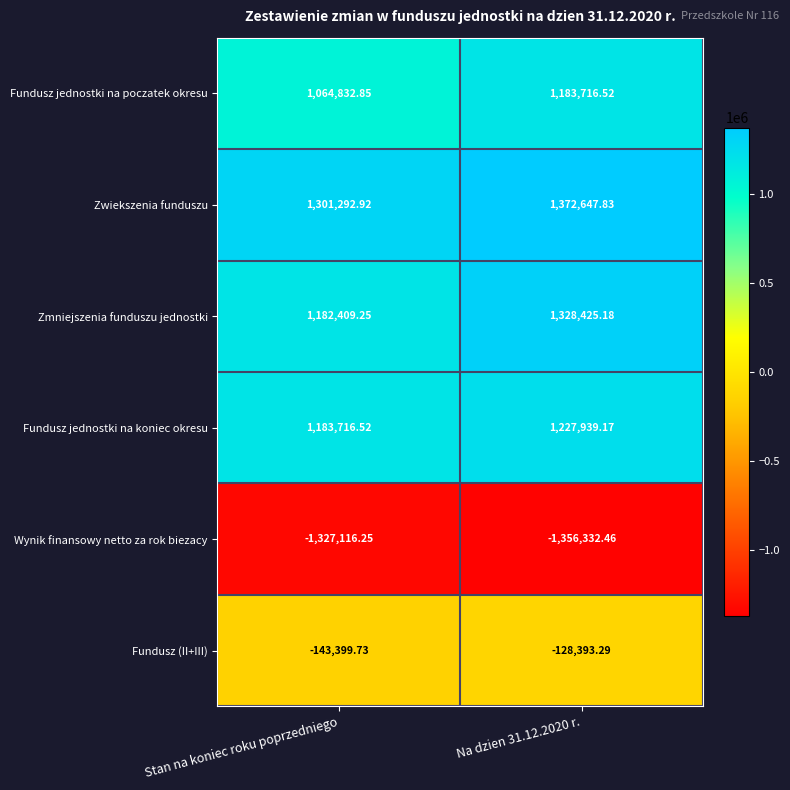

Which series has the widest spread of values?

Zmniejszenia funduszu jednostki